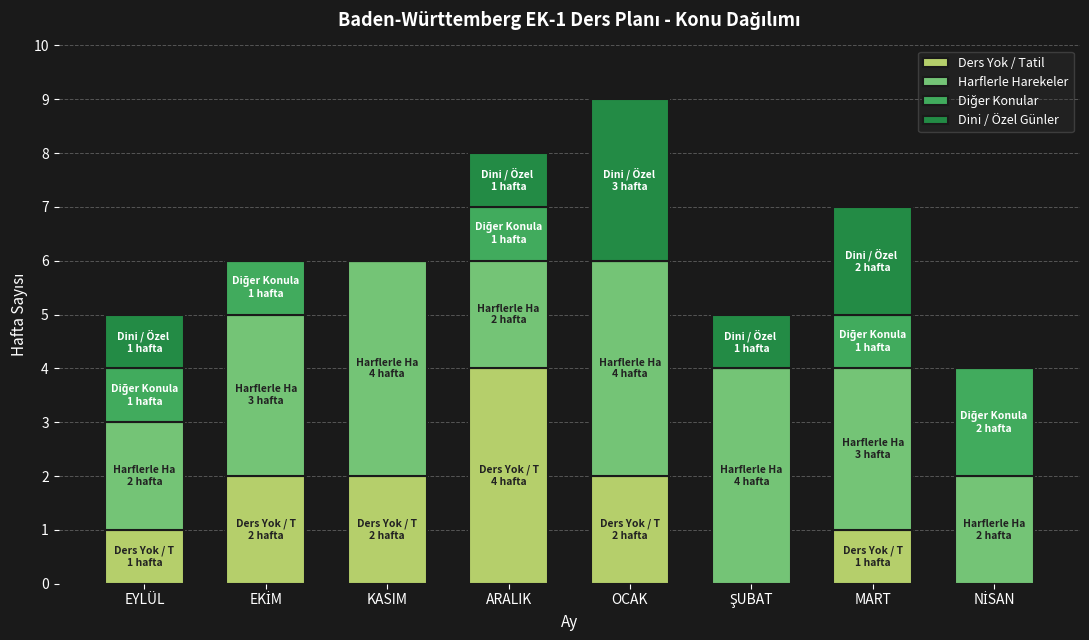

What is the sum of all Ders Yok / Tatil values?

12